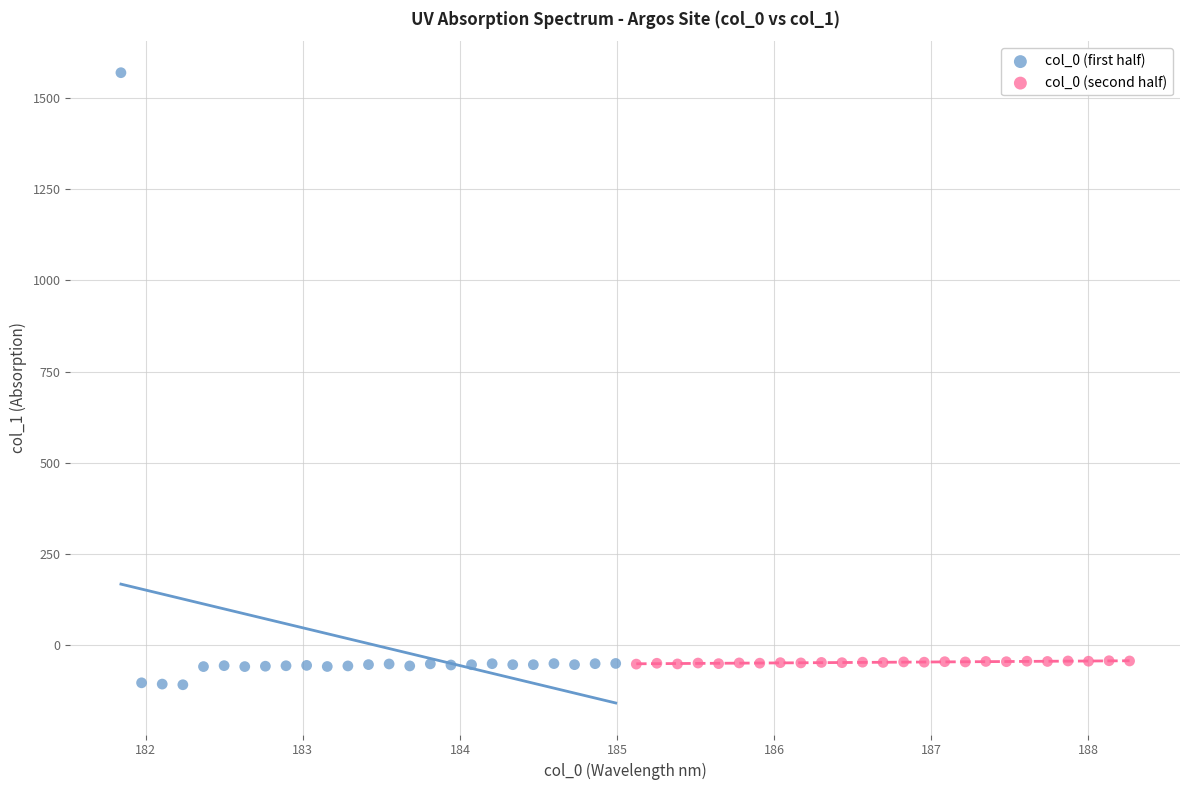

Which series contains the highest Y value?

col_0 (first half)